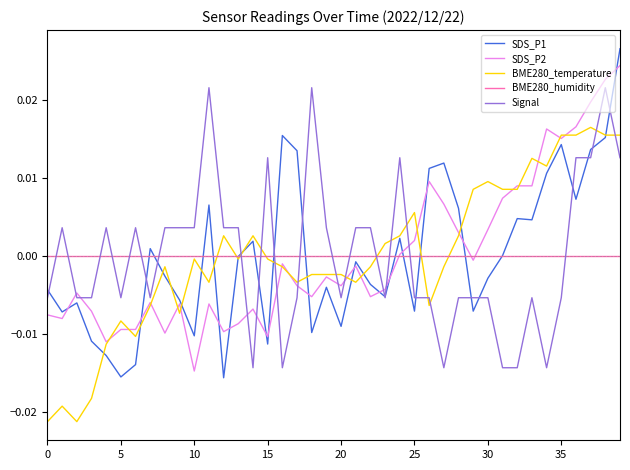

List the series in order of their peak value, highest first.

SDS_P1, SDS_P2, Signal, BME280_temperature, BME280_humidity